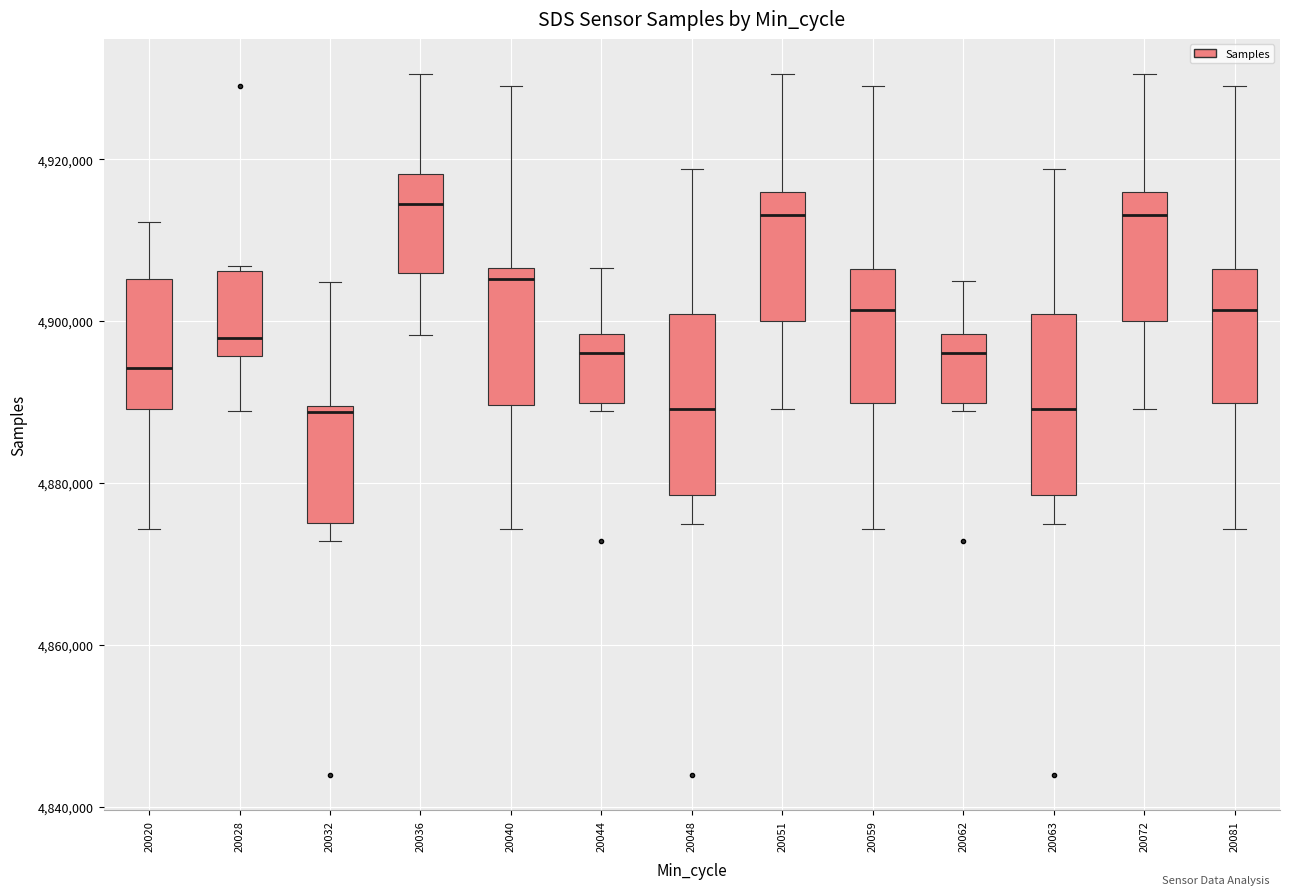

Reading left to right, transcribe this box plot: for each box, give where its median line is, the range the box spans, and where its two whiskers end, as read against the y-axis. The values are not printed on the chart, so give them approximately, as read against the axis.

20020: median 4894000, box 4890000 to 4906000, whiskers 4874000 to 4912000
20028: median 4898000, box 4896000 to 4906000, whiskers 4888000 to 4906000 (just above the box's upper edge)
20032: median 4888000, box 4876000 to 4890000, whiskers 4872000 to 4904000
20036: median 4914000, box 4906000 to 4918000, whiskers 4898000 to 4930000
20040: median 4906000 (just below the box's upper edge), box 4890000 to 4906000, whiskers 4874000 to 4930000
20044: median 4896000, box 4890000 to 4898000, whiskers 4888000 to 4906000
20048: median 4890000, box 4878000 to 4900000, whiskers 4874000 to 4918000
20051: median 4914000, box 4900000 to 4916000, whiskers 4890000 to 4930000
20059: median 4902000, box 4890000 to 4906000, whiskers 4874000 to 4930000
20062: median 4896000, box 4890000 to 4898000, whiskers 4888000 to 4904000
20063: median 4890000, box 4878000 to 4900000, whiskers 4874000 to 4918000
20072: median 4914000, box 4900000 to 4916000, whiskers 4890000 to 4930000
20081: median 4902000, box 4890000 to 4906000, whiskers 4874000 to 4930000